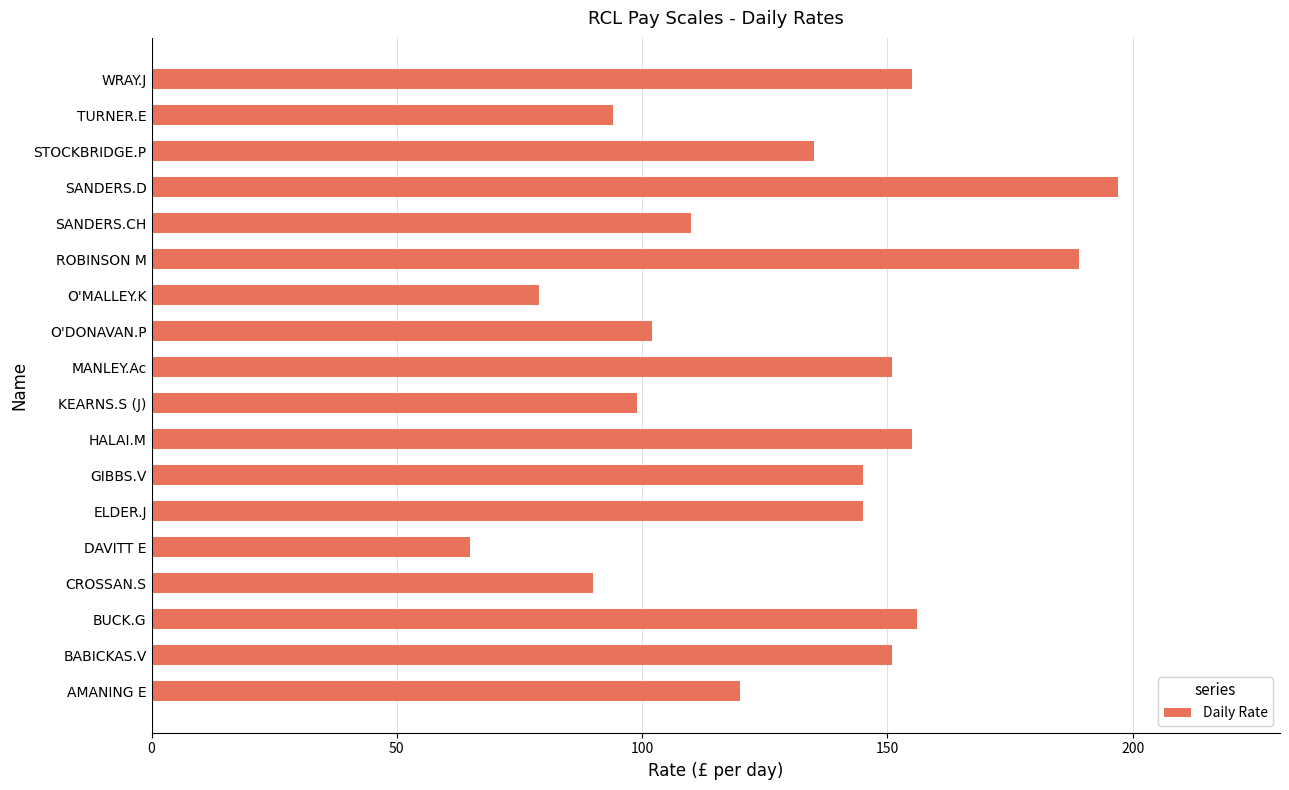

Between SANDERS.CH and KEARNS.S (J), which is larger?

SANDERS.CH